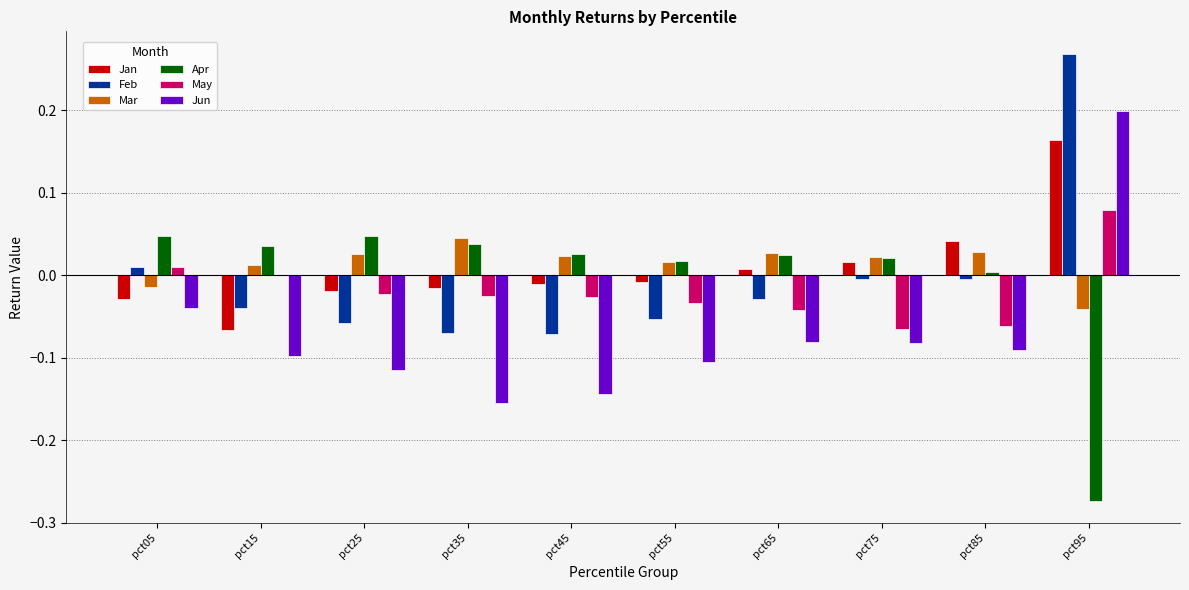

At which category is the sum across all series the highest?

pct95